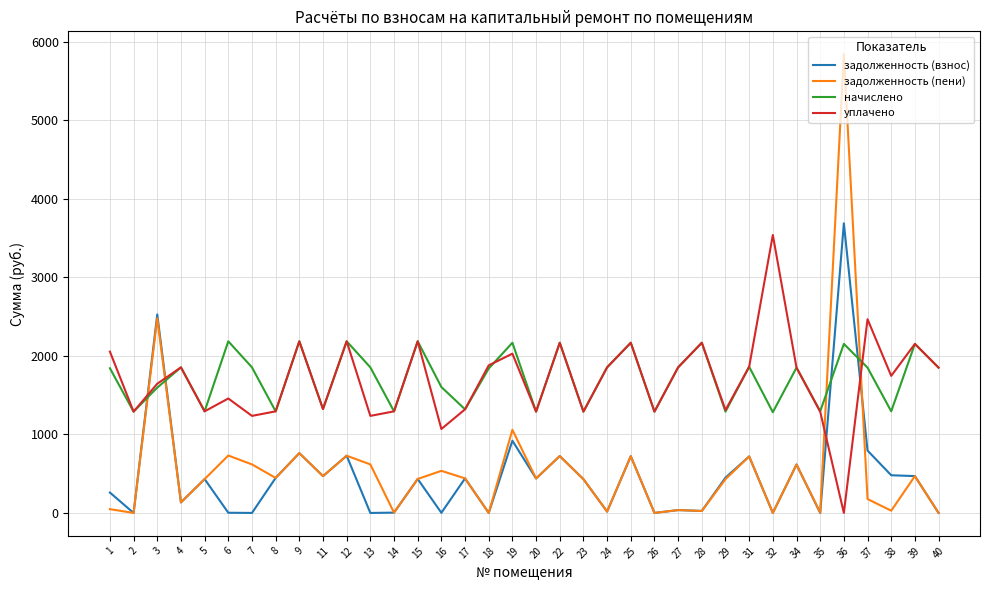

After their last crossing, which series has the higher values: начислено or задолженность (пени)?

начислено